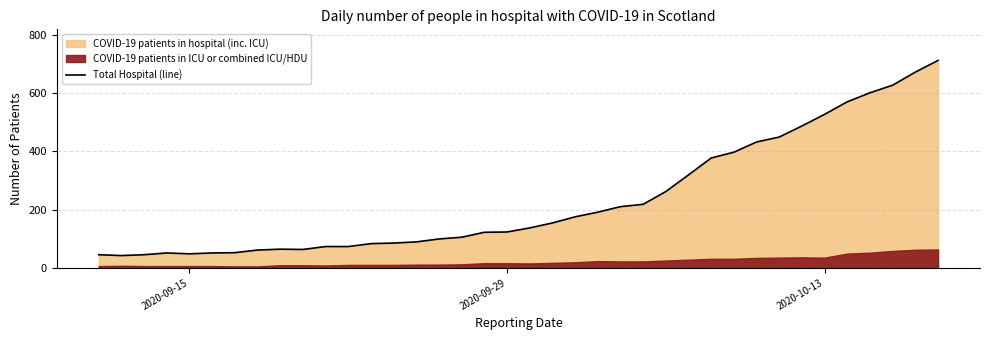

What is the minimum value for Total Hospital (line)?

42